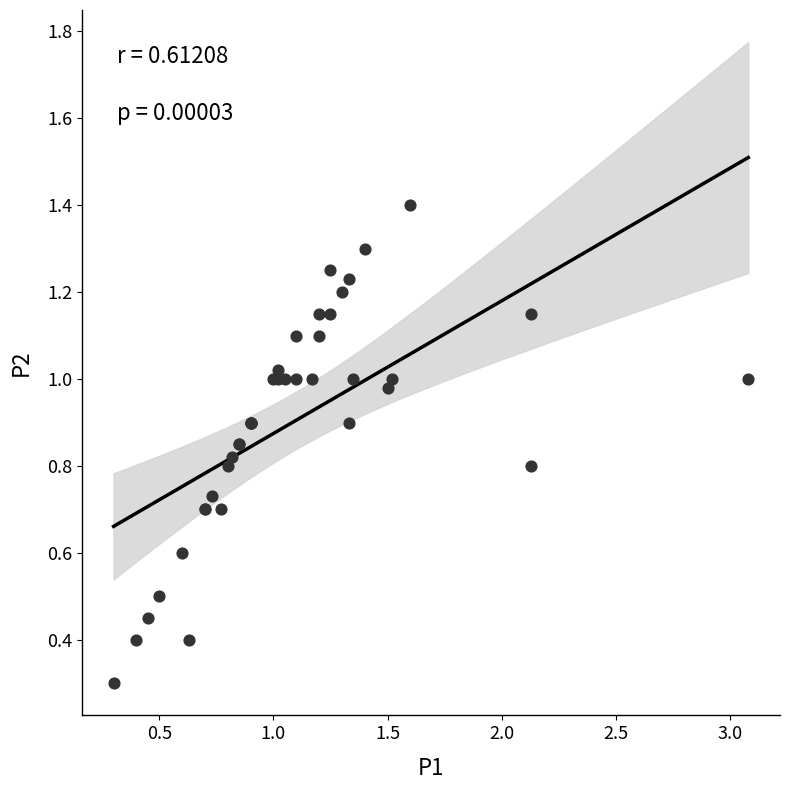

What Y value in the scatter plot is closest to 0?

0.3